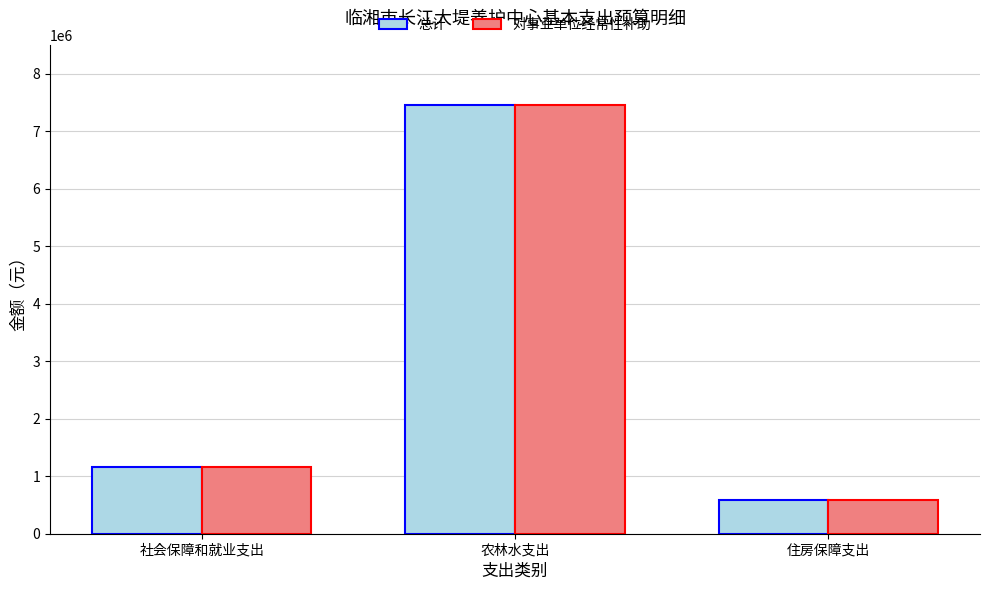

Reading right to left, transcribe all the data shown in this chart.

总计: 582847.2	7451186.0	1167129.6
对事业单位经常性补助: 582847.2	7451186.0	1167129.6